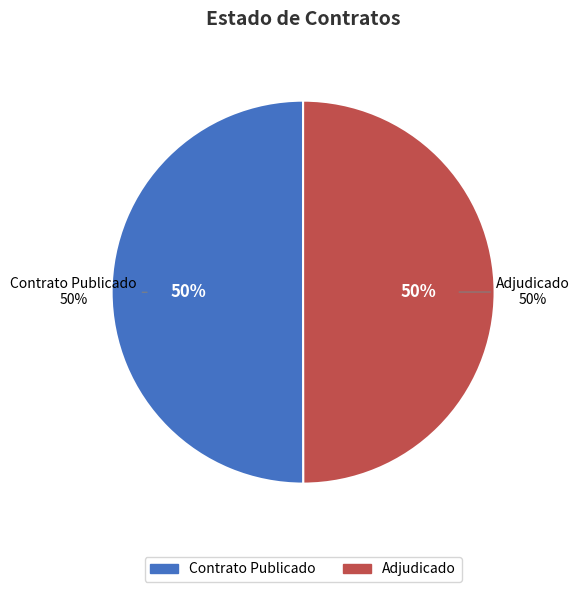

What percentage is NOT represented by PUBC?

50.0%